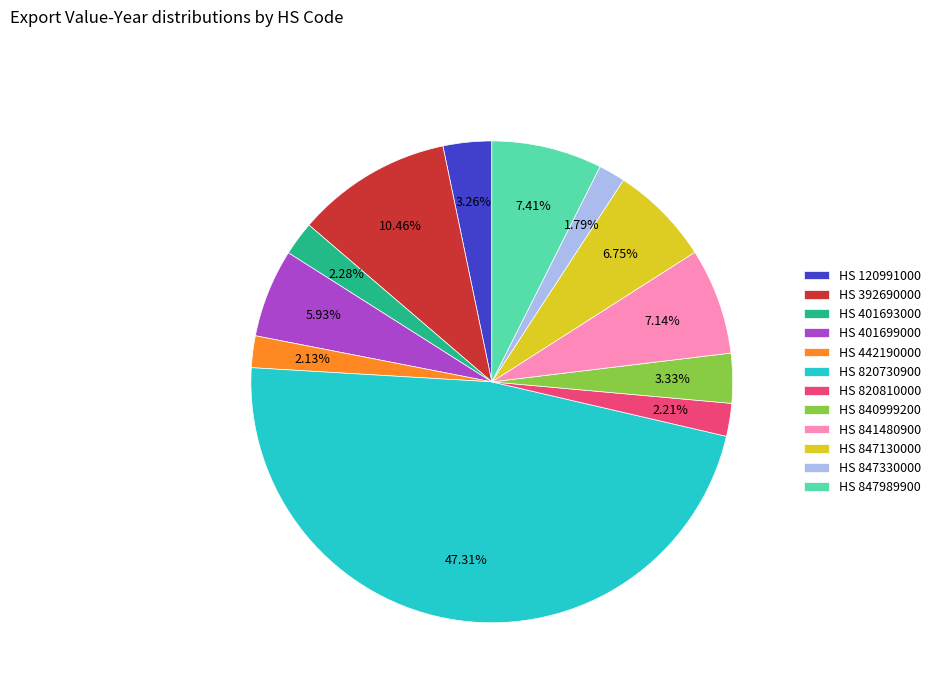

How many segments does this pie chart have?

12